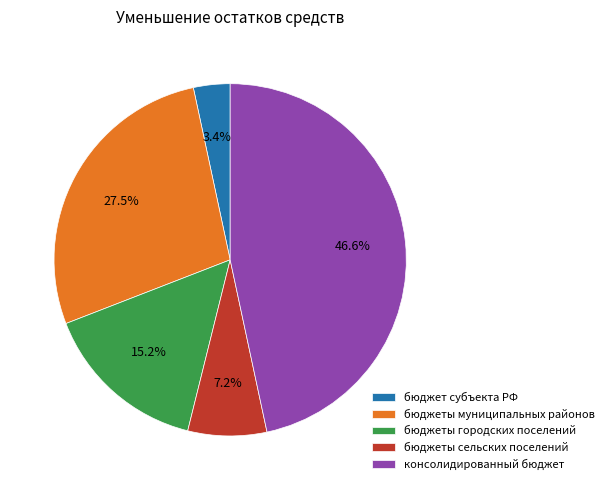

To the nearest percent, what portion does бюджеты сельских поселений represent?

7%